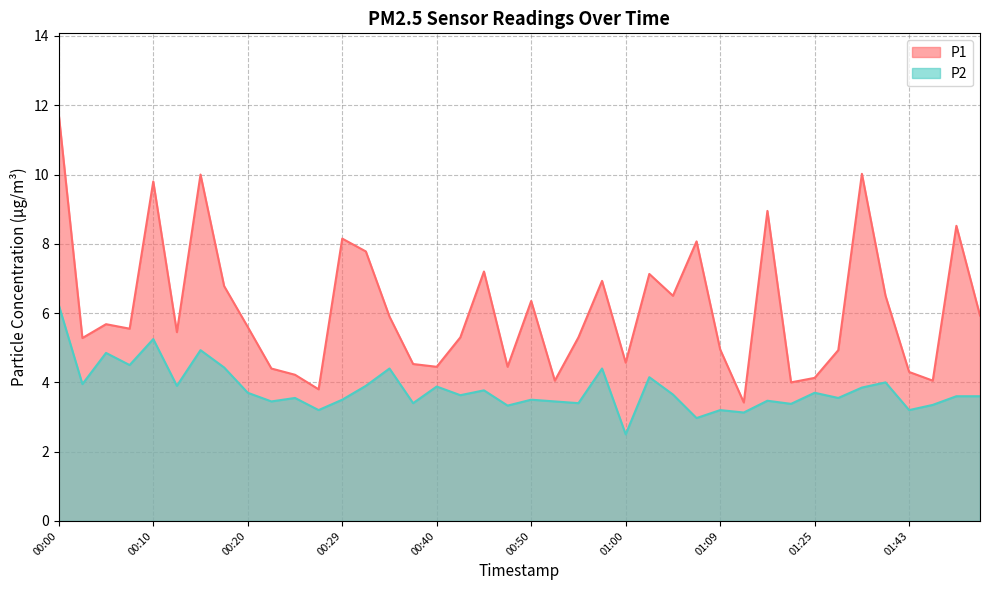

Which label corresponds to the largest value in the chart?

00:00